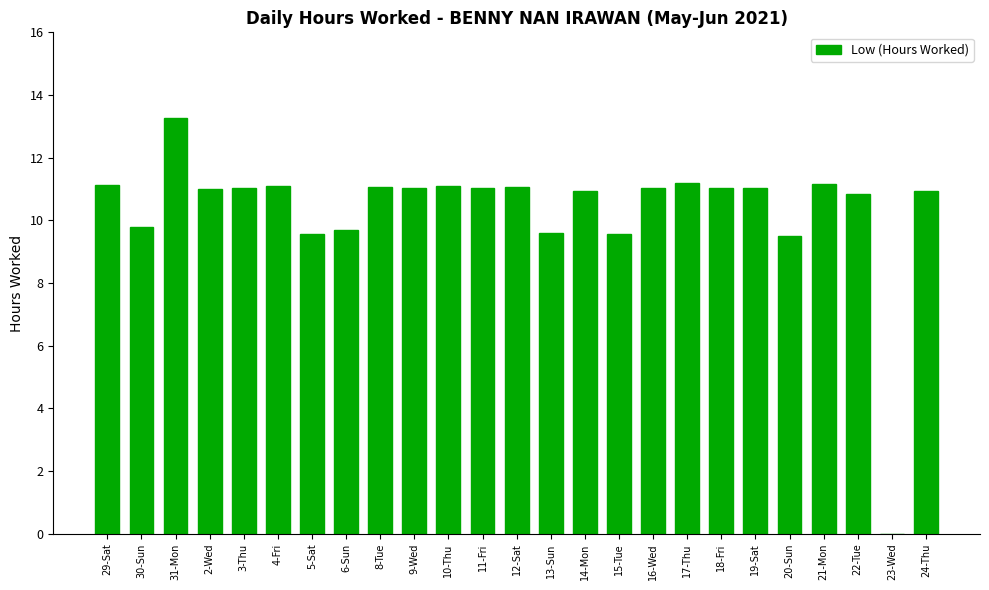

Read the value at 19-Sat.

11.0